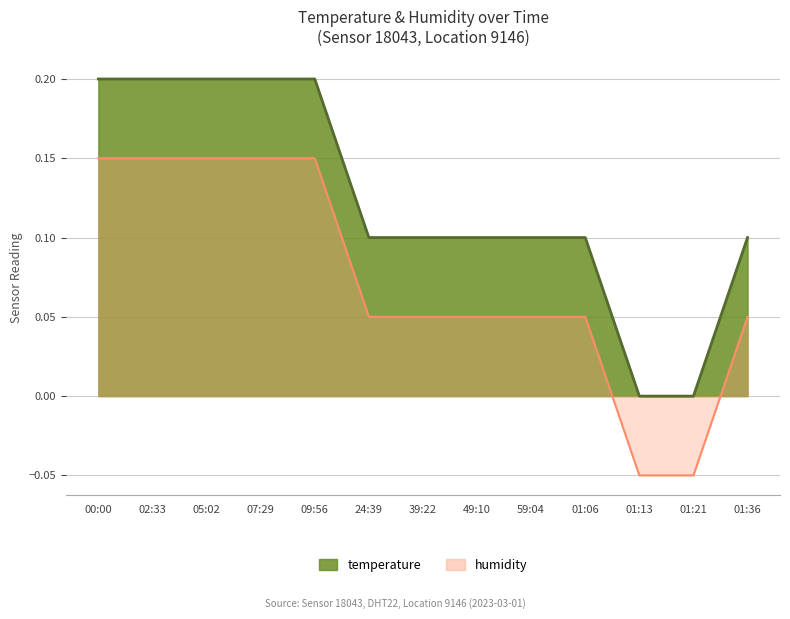

The value at 09:56 is 0.0. True or false?

False